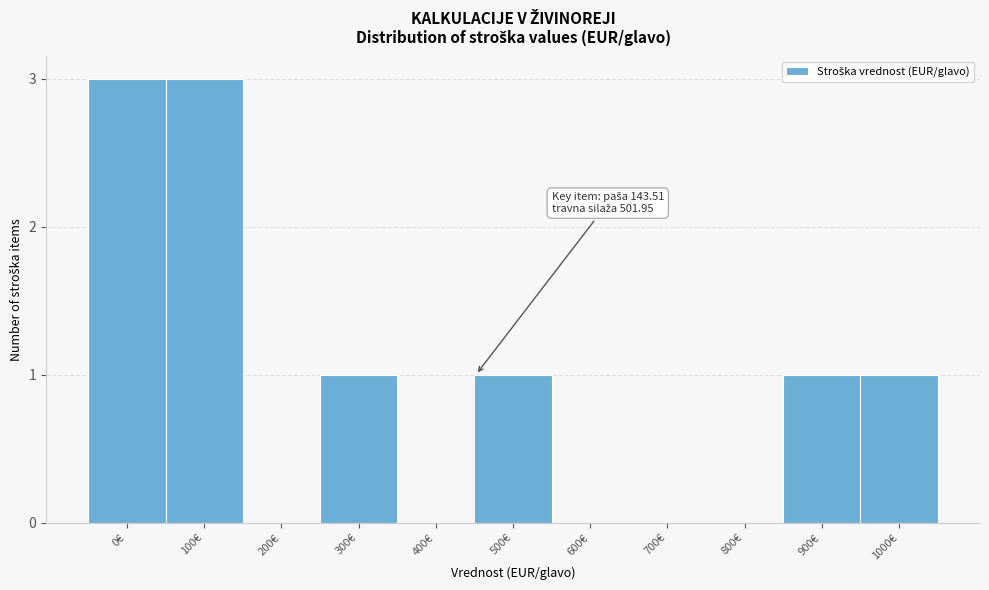

Reading left to right, transcribe all the data shown in this chart.

0€=3	100€=3	200€=0	300€=1	400€=0	500€=1	600€=0	700€=0	800€=0	900€=1	1000€=1